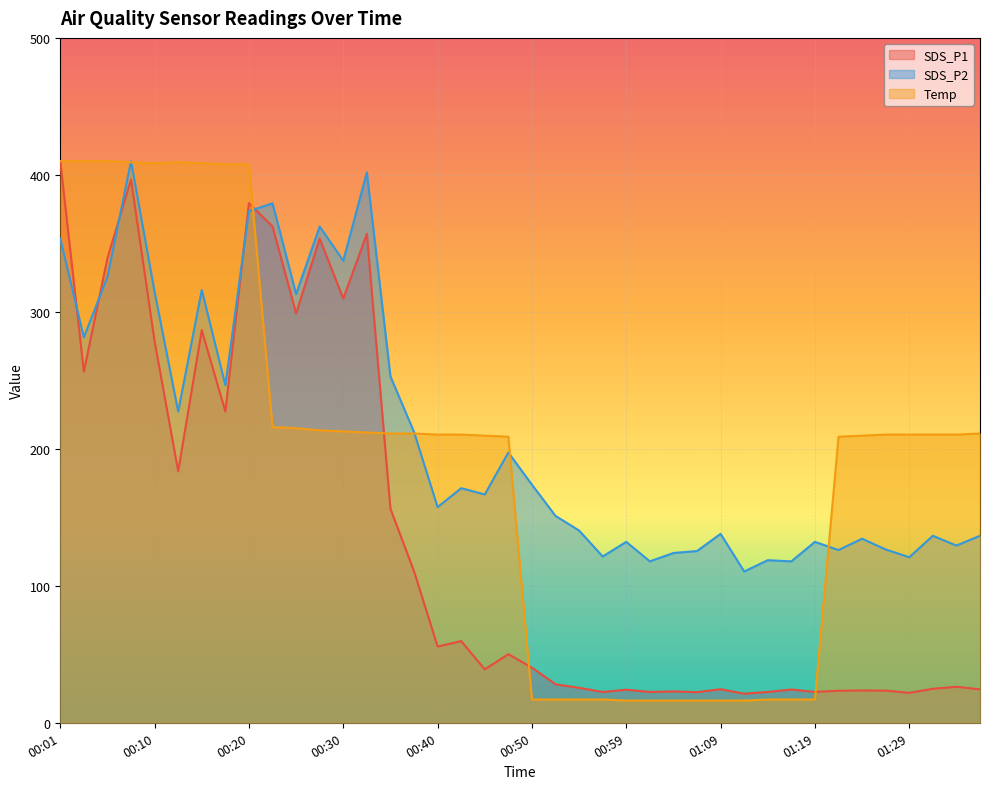

Read the SDS_P2 value at 01:04.

124.0